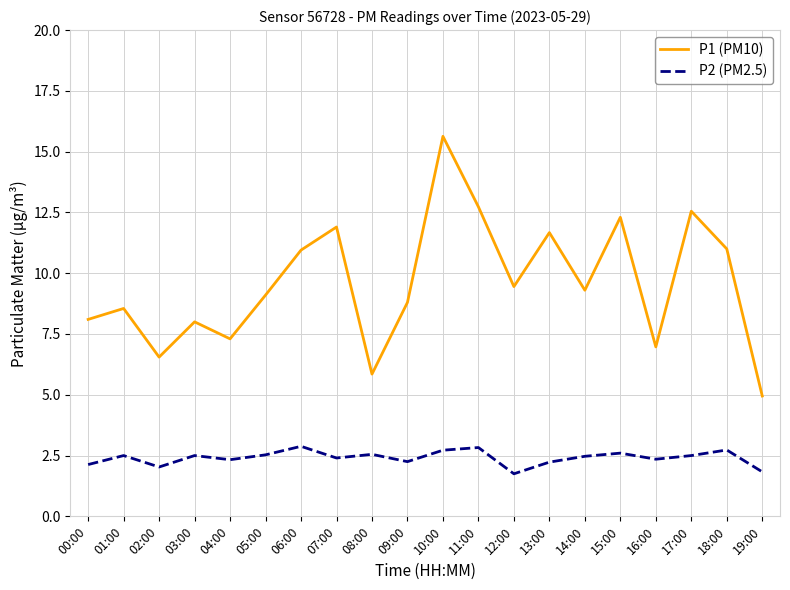

Which series changed the most between 08:00 and 19:00?

P1 (PM10)